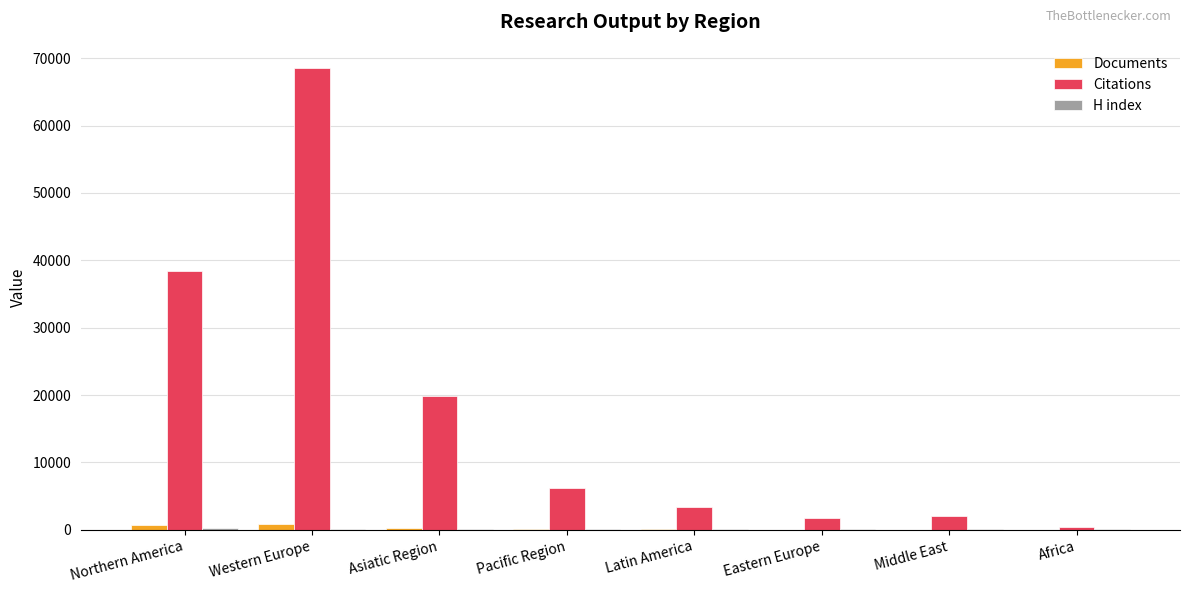

Which category has the highest value across all series?

Western Europe